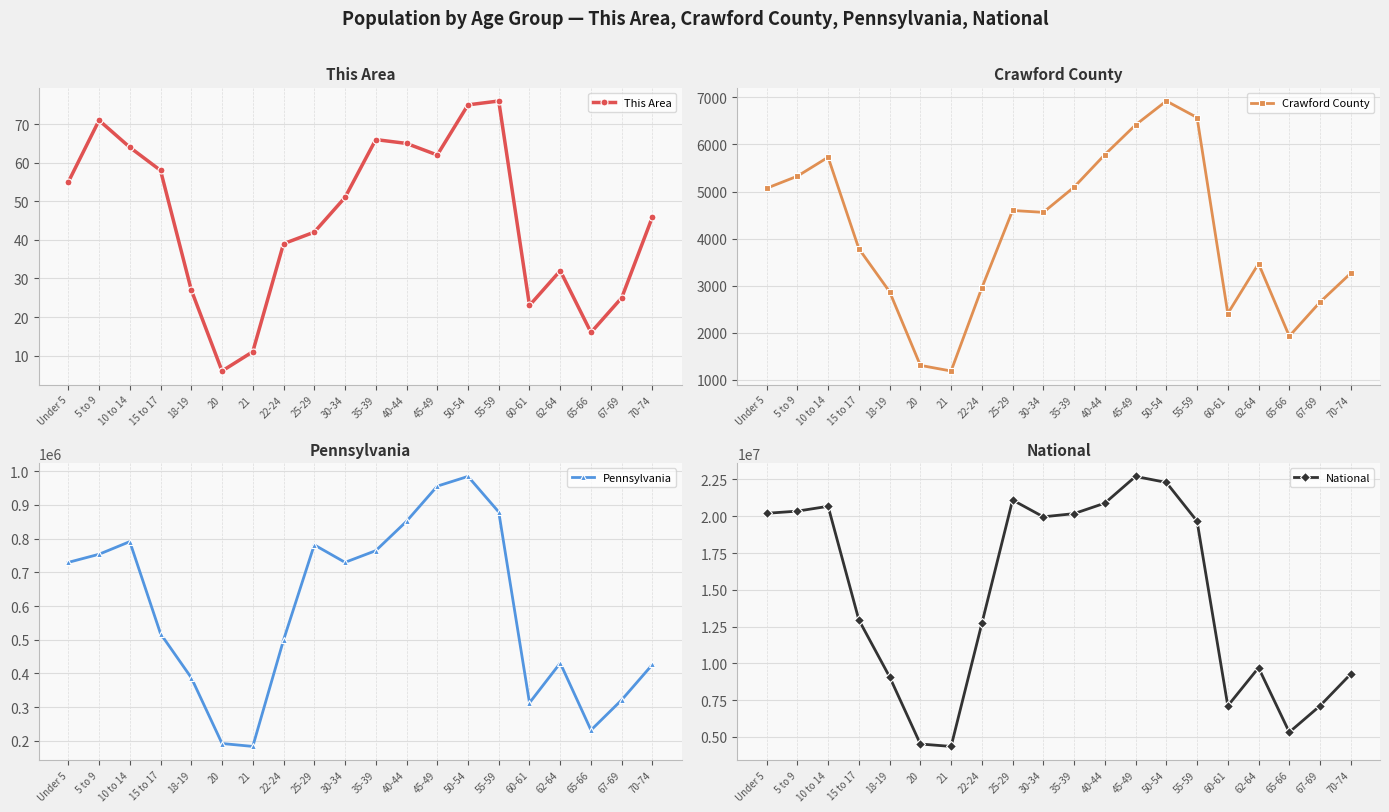

Is it true that This Area equals 46 at 70-74?

True